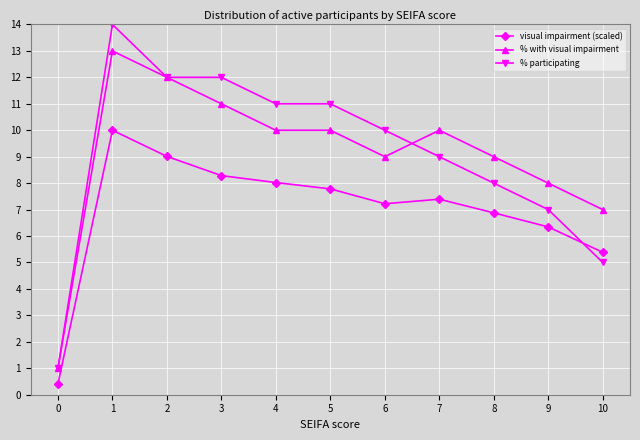

The % participating series shows 7.0 at 9. True or false?

True